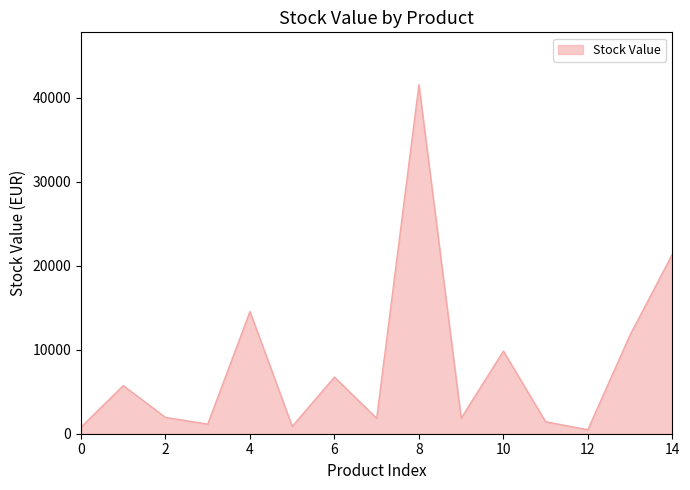

What is the greatest value displayed?

41585.9